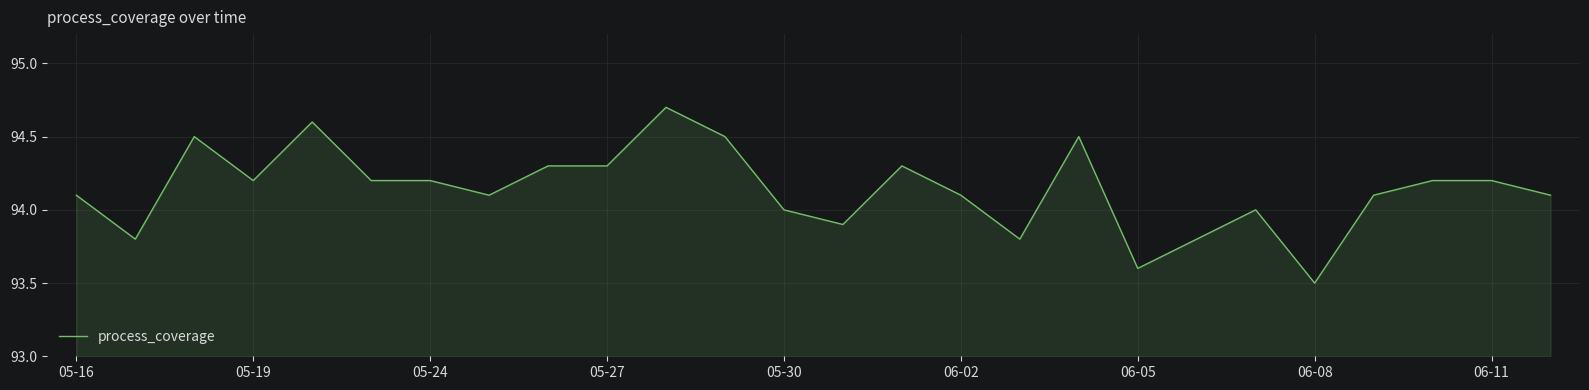

What is the minimum value shown in the chart?

93.5